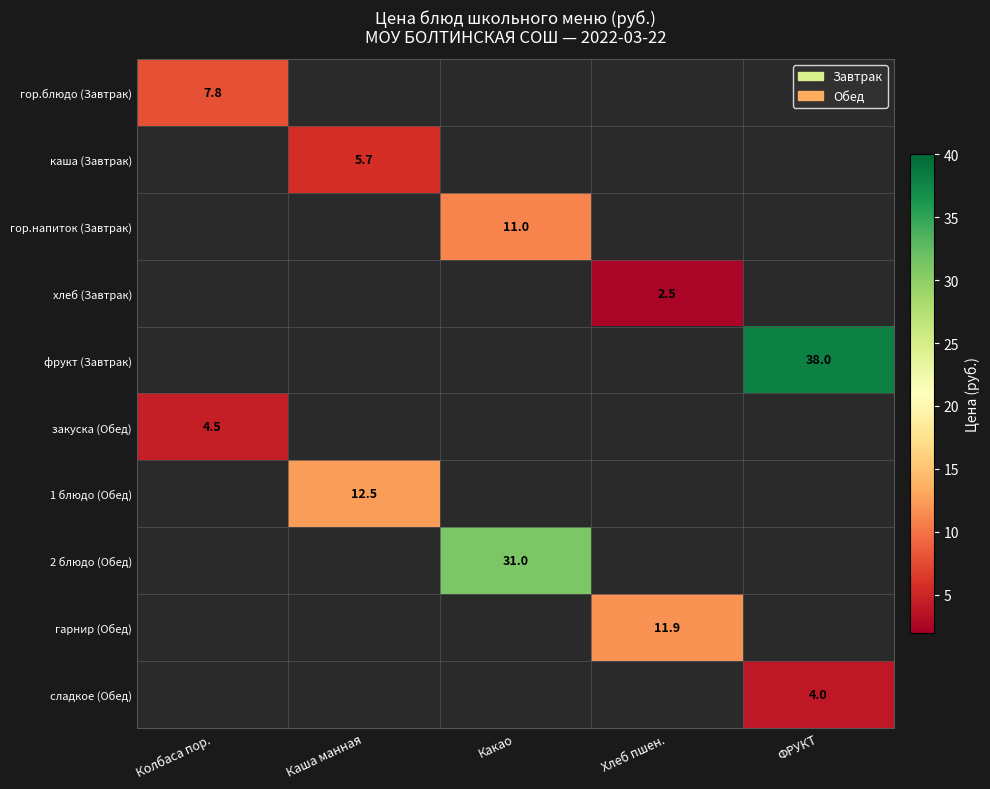

The 1 блюдо (Обед) series shows 12.5 at Каша манная. True or false?

True